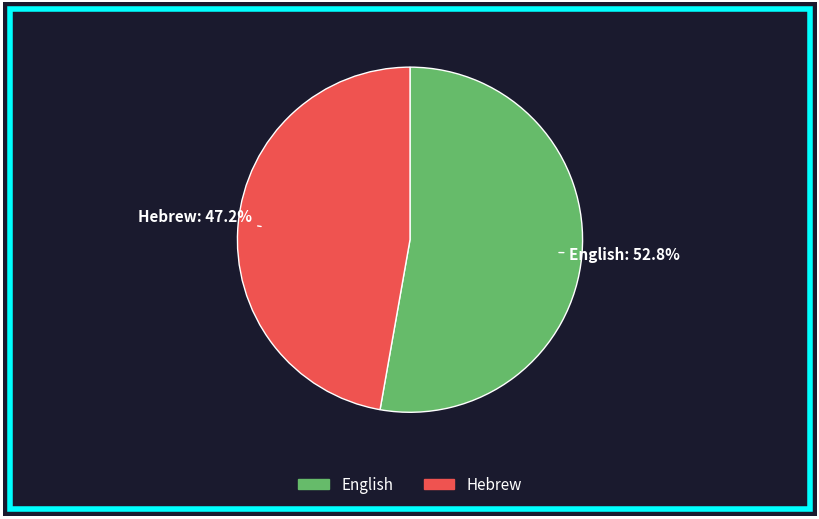

Is it true that English is 46% of the pie?

False